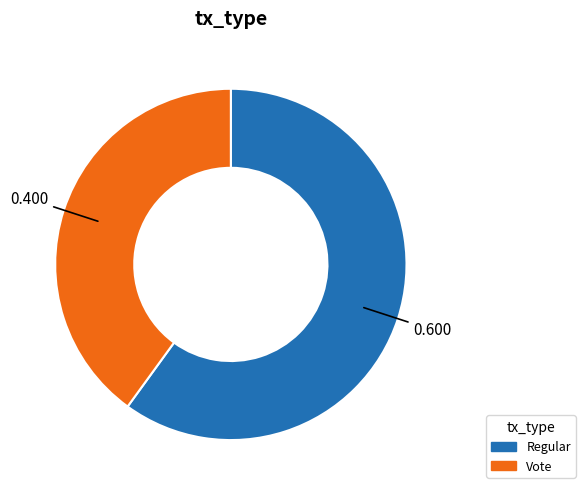

What is the largest slice in the pie chart?

Regular